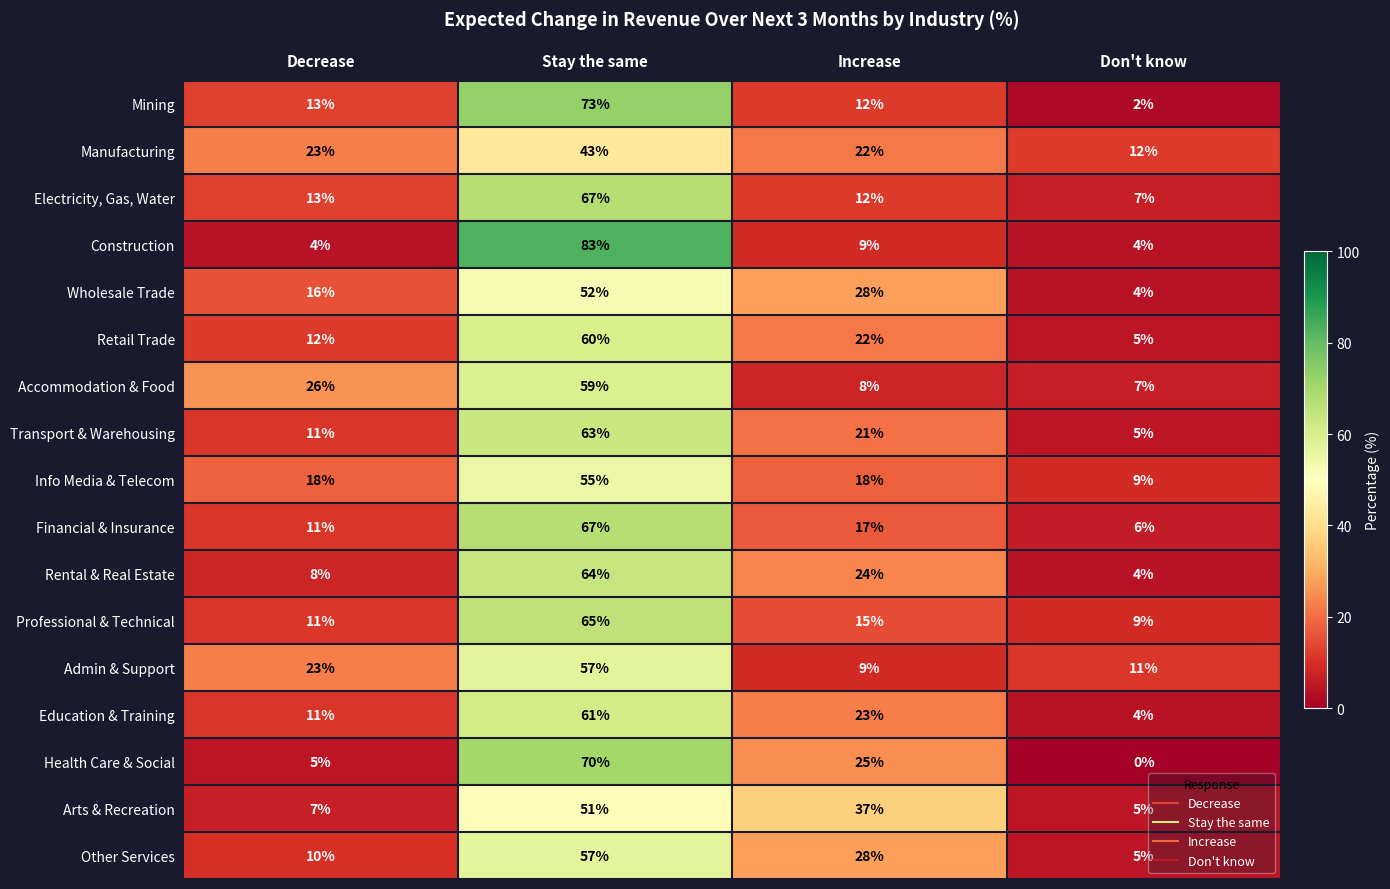

The Arts & Recreation series shows 16 at Increase. True or false?

False